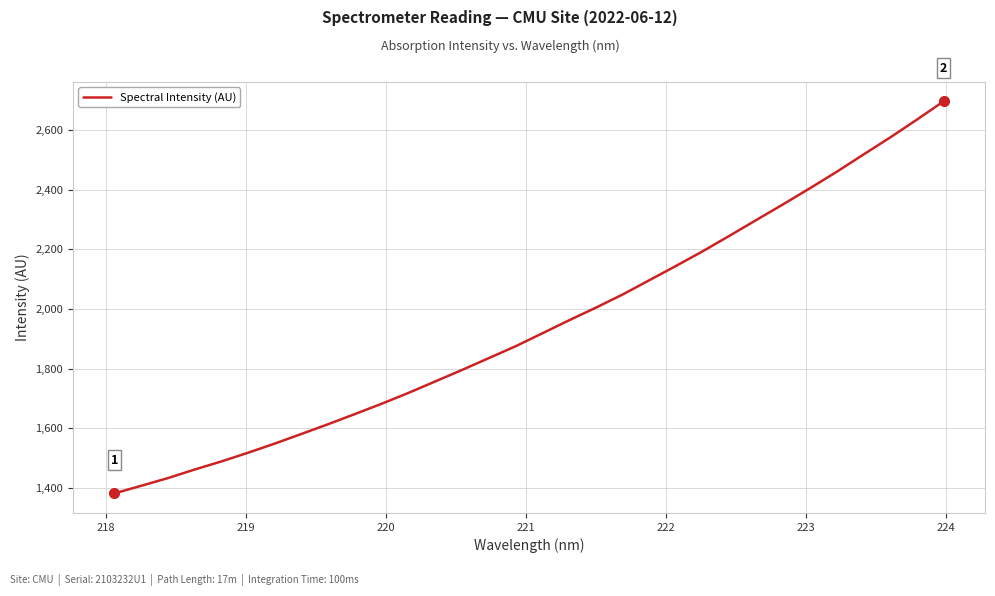

What is the sum of all values?

62304.7